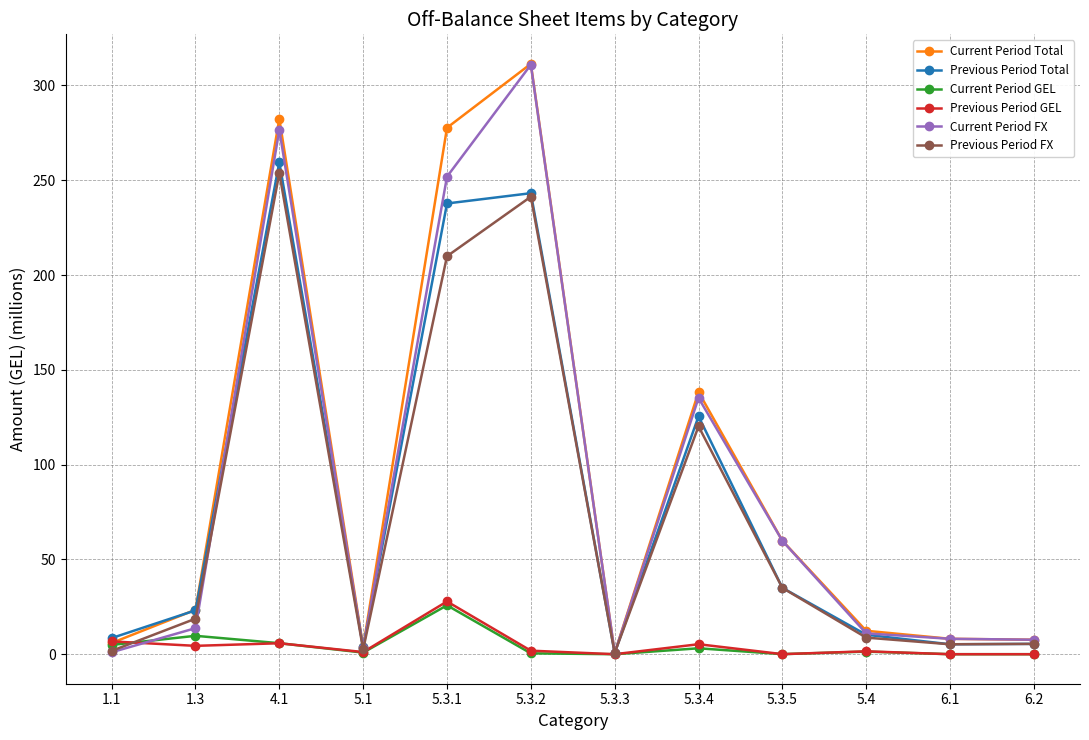

What is the value of the Current Period Total point at the 4th from the left?

3.9